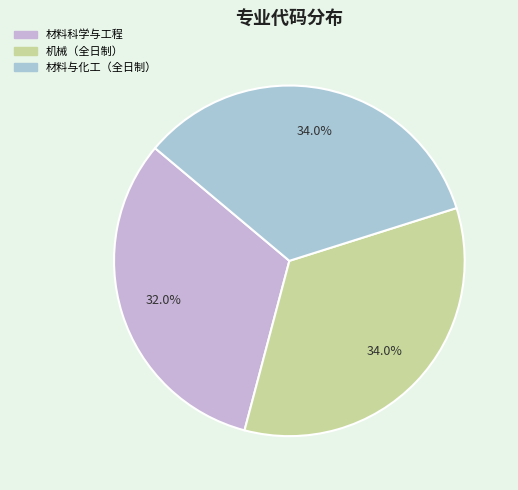

How many slices are in this pie chart?

3